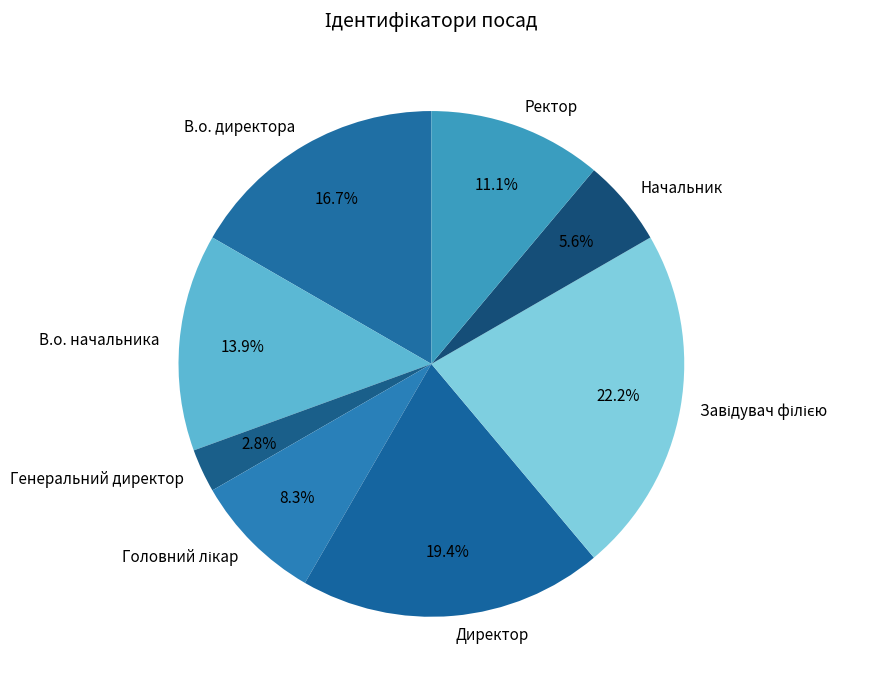

Is there any slice that represents more than half of the pie?

No